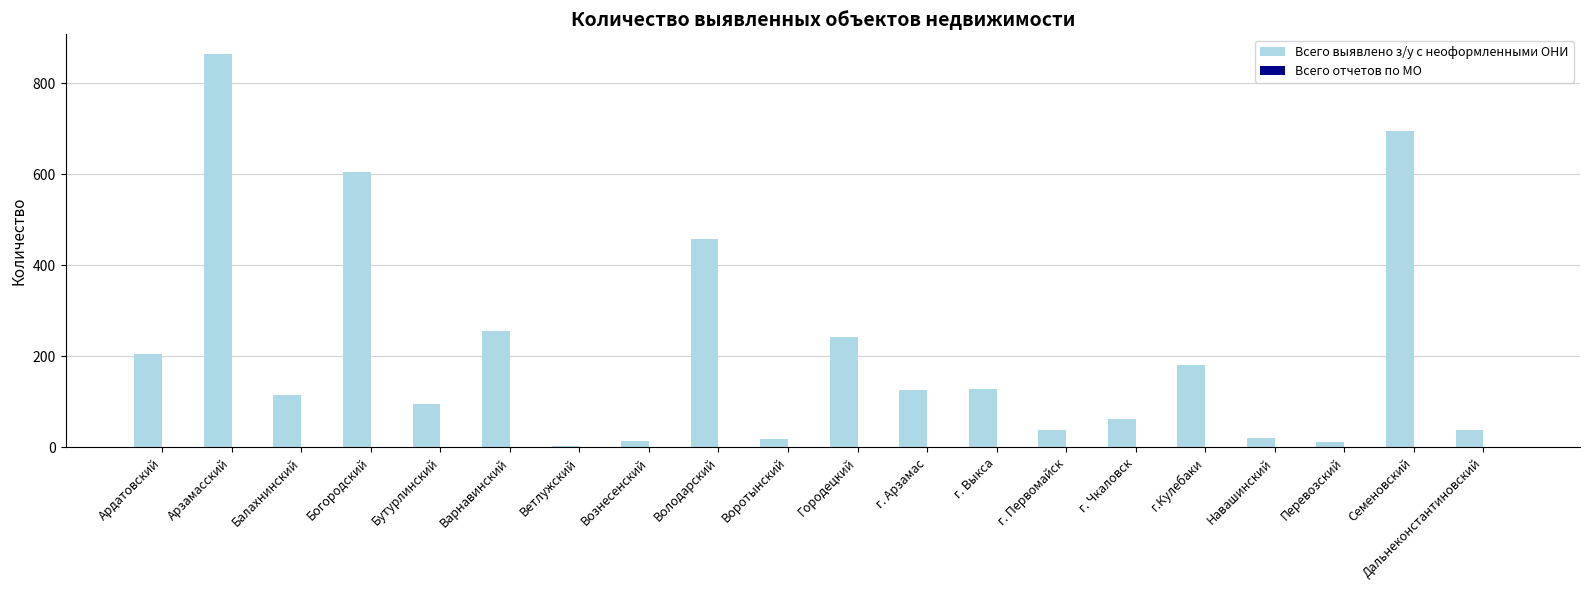

Count the number of data series in this chart.

2